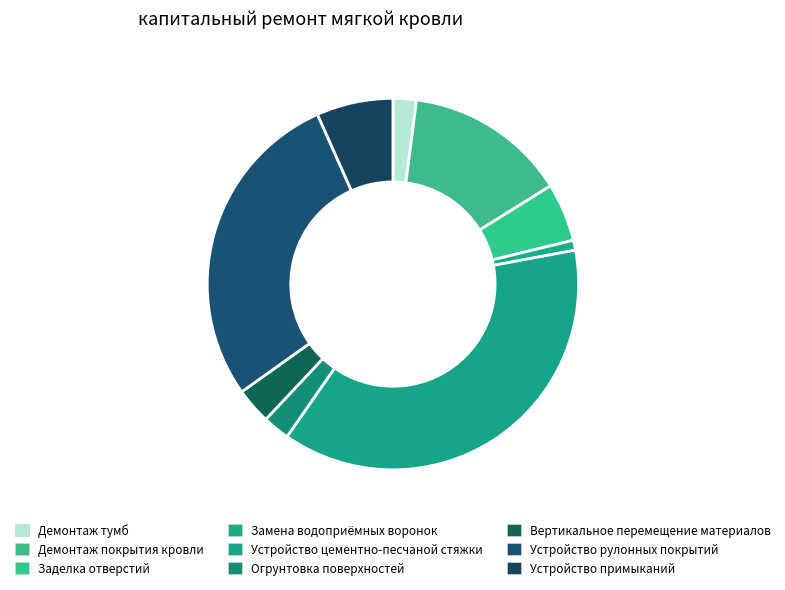

Which slice is the smallest?

Замена водоприёмных воронок